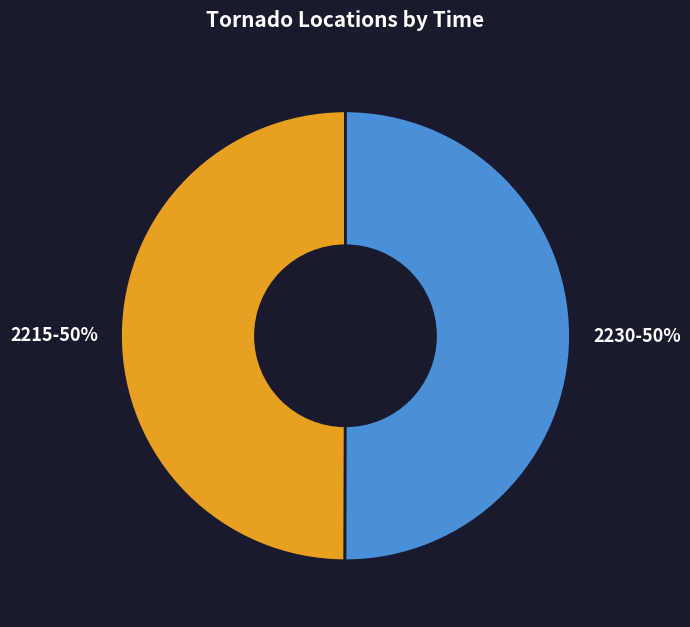

To the nearest percent, what is the combined percentage of 2230 and 2215?

100%